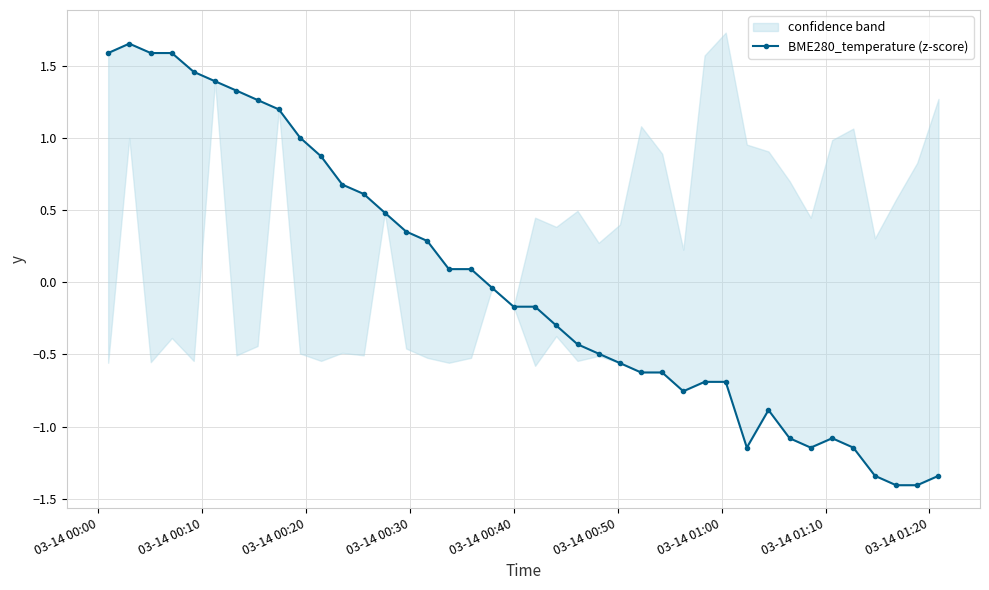

How many lines are shown in the chart?

1